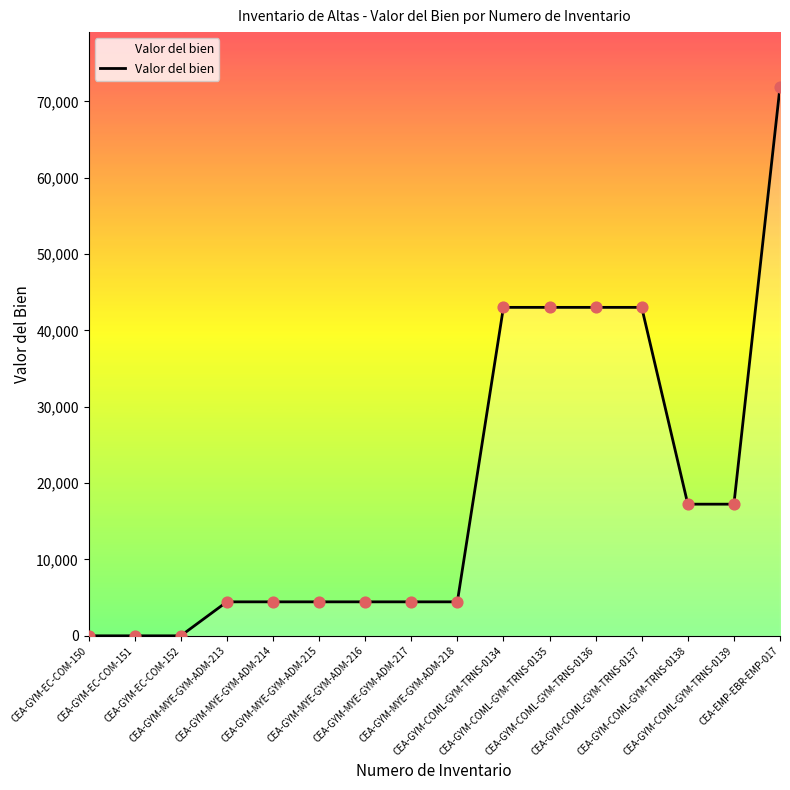

Which has a higher value, CEA-GYM-MYE-GYM-ADM-214 or CEA-GYM-COML-GYM-TRNS-0134?

CEA-GYM-COML-GYM-TRNS-0134